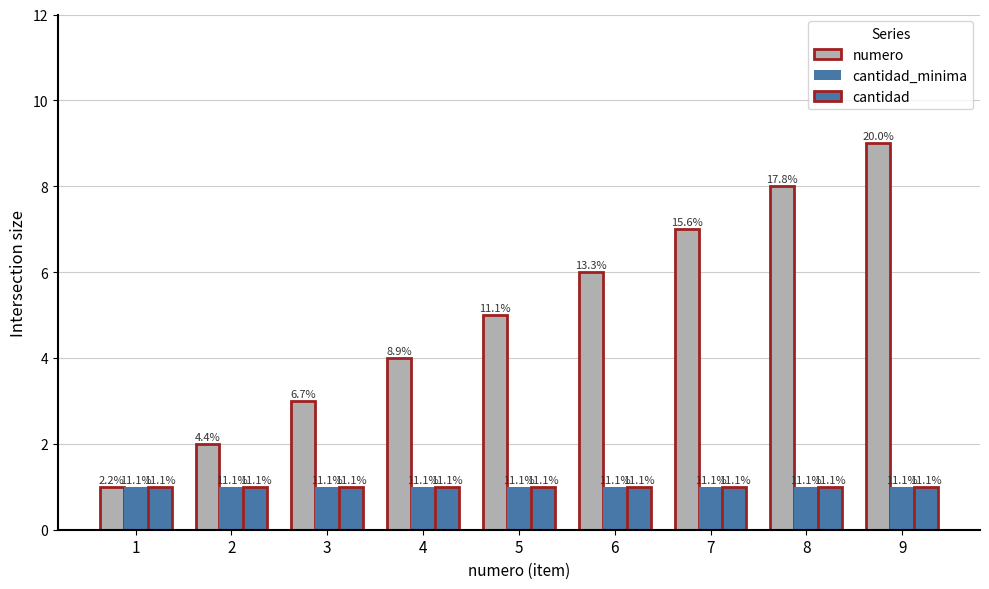

Does the chart contain any negative values?

No